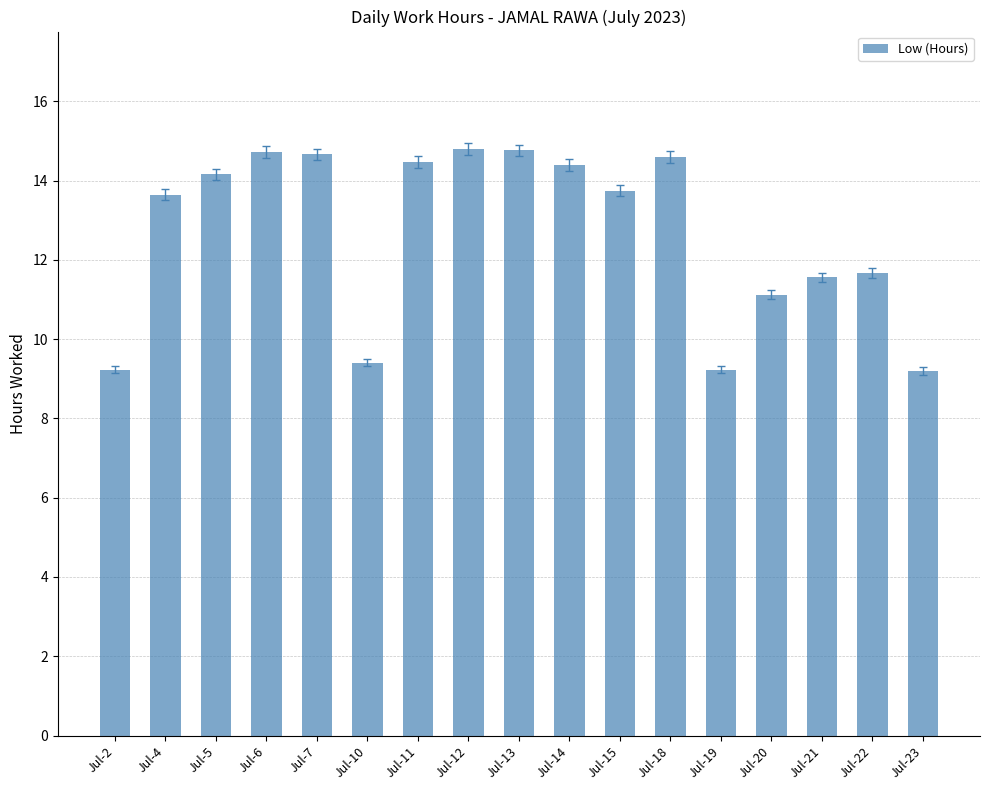

Count the number of categories in the chart.

17